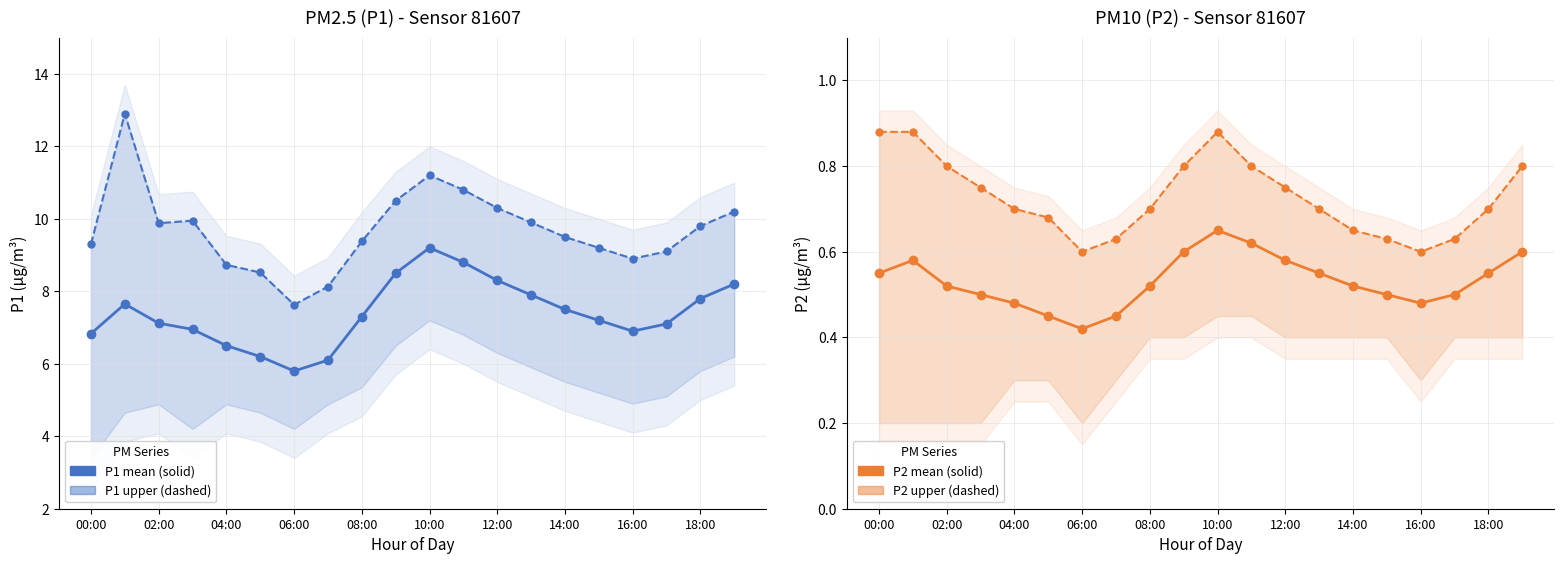

Which series has the largest total across all categories?

P1 upper (dashed)